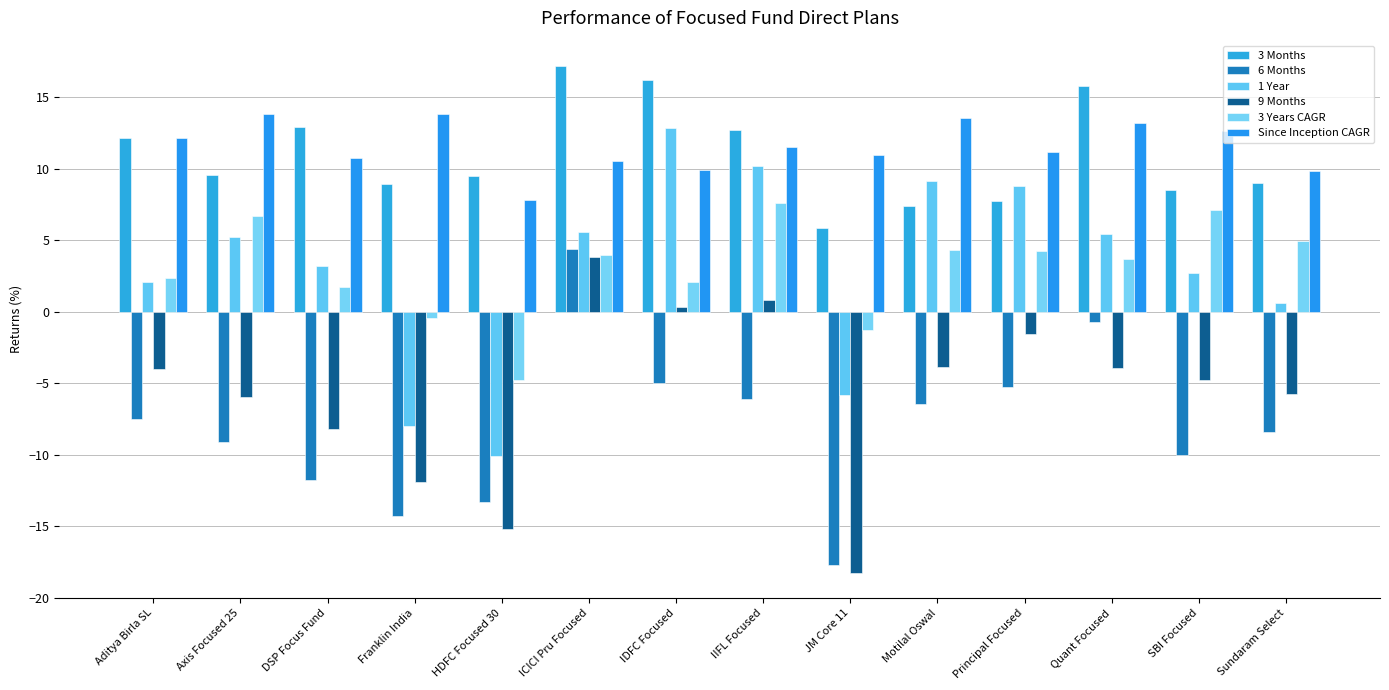

Which series changed the most between JM Core 11 and Motilal Oswal?

1 Year